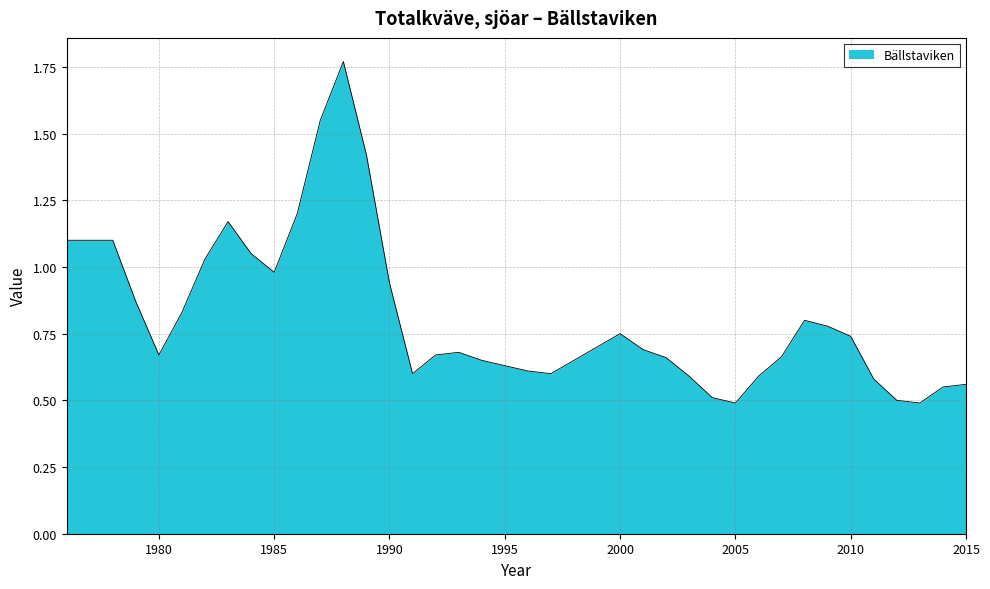

What is the difference between the maximum and minimum values?

1.3